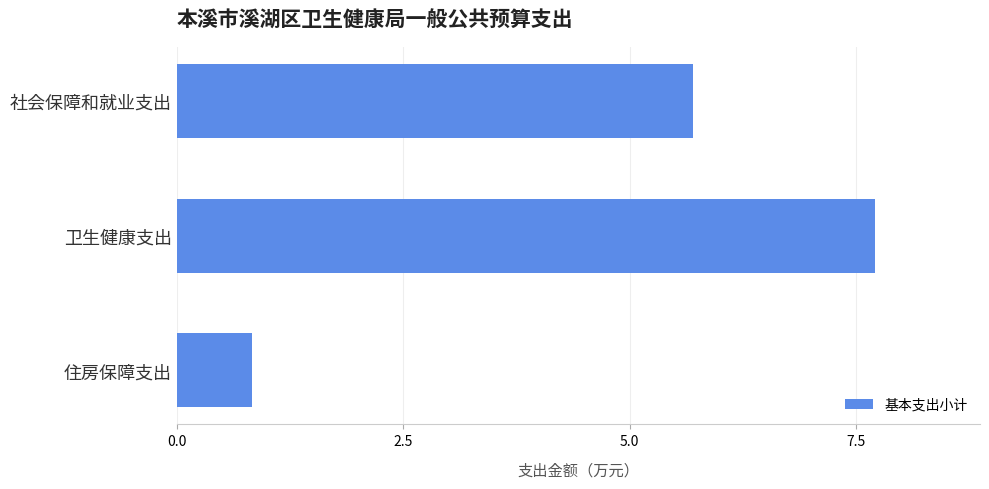

Reading bottom to top, what are all the values shown in this chart?

0.8	7.7	5.7